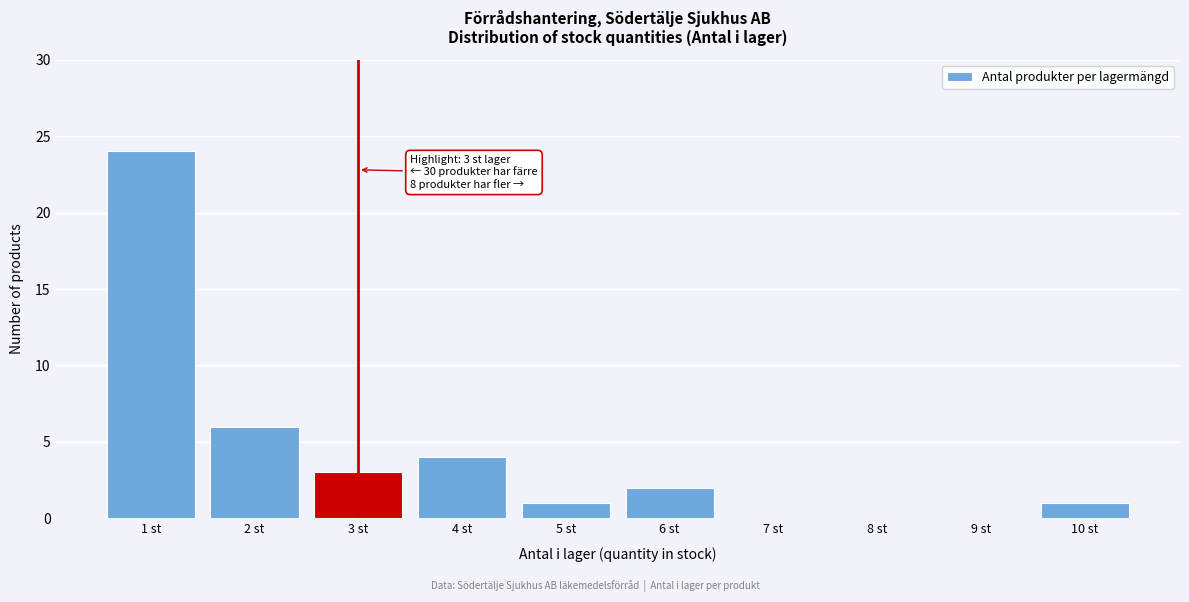

Reading left to right, what are all the values shown in this chart?

1 st=24	2 st=6	3 st=3	4 st=4	5 st=1	6 st=2	7 st=0	8 st=0	9 st=0	10 st=1